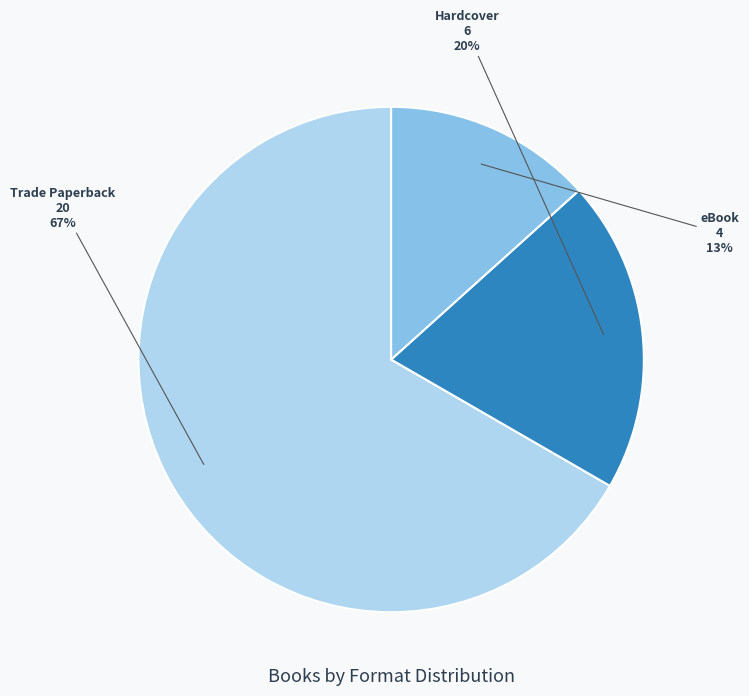

How many segments does this pie chart have?

3